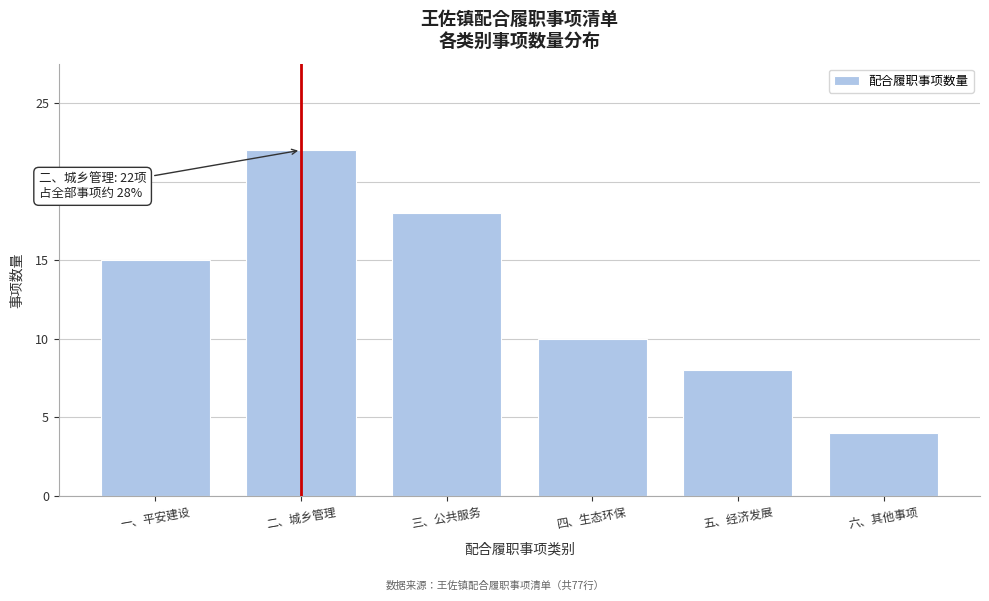

Reading left to right, what are all the values shown in this chart?

15	22	18	10	8	4